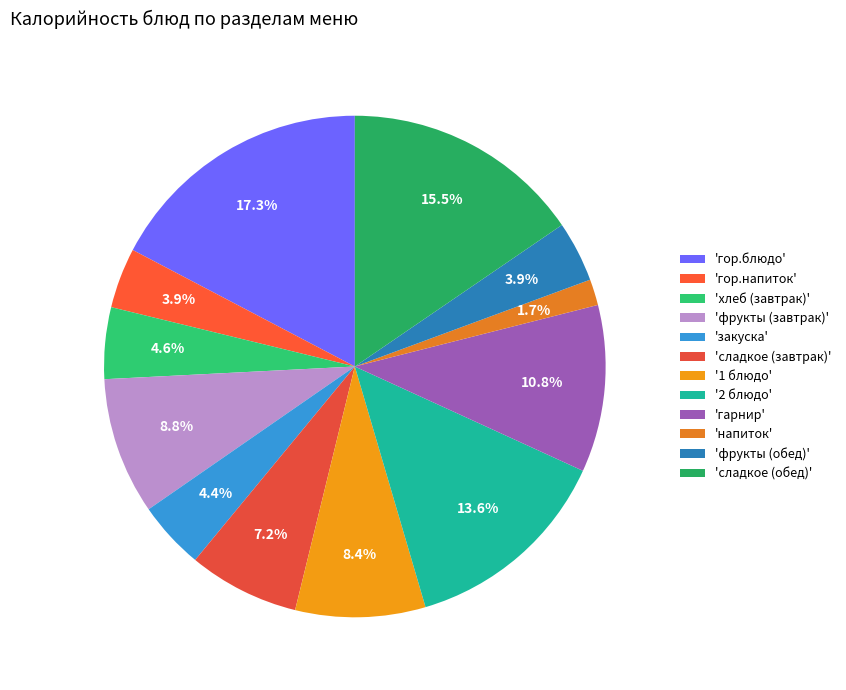

Rank the categories by value from highest to lowest.

гор.блюдо, сладкое (обед), 2 блюдо, гарнир, фрукты (завтрак), 1 блюдо, сладкое (завтрак), хлеб (завтрак), закуска, фрукты (обед), гор.напиток, напиток